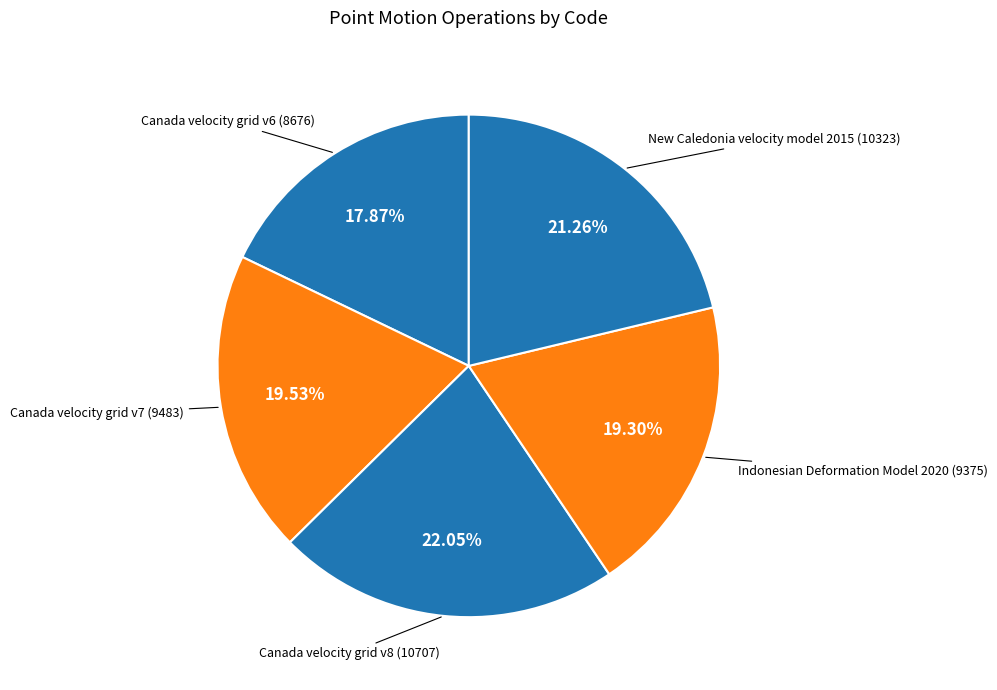

Count the number of slices in the pie.

5